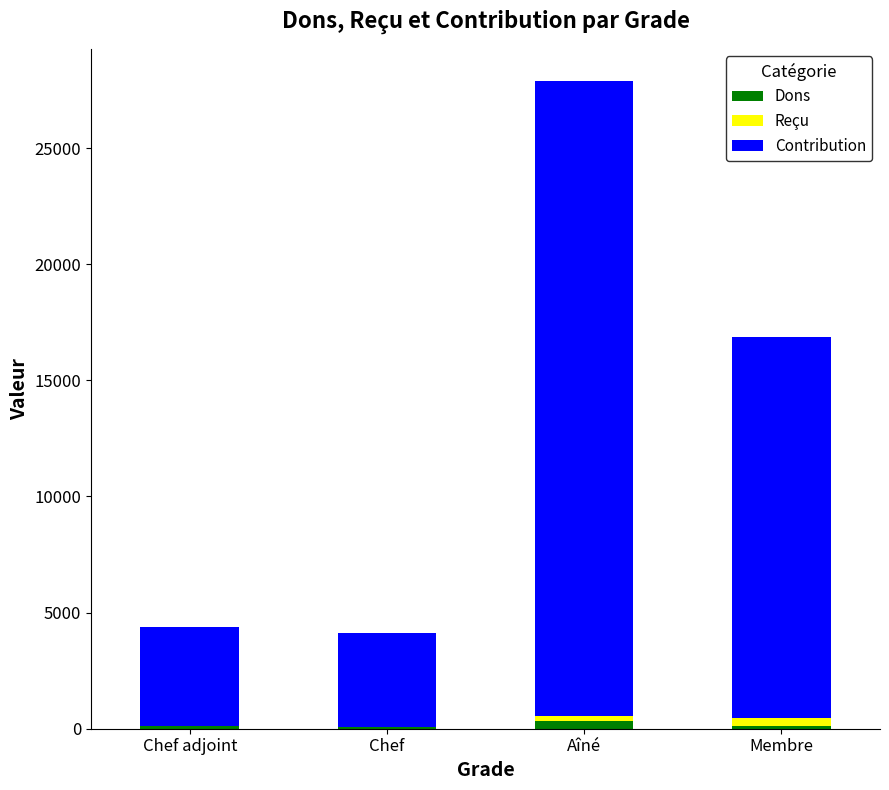

Are the bars horizontal?

No